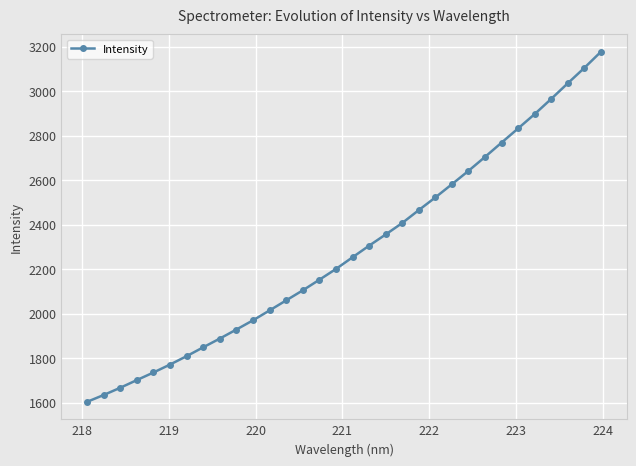

What is the smallest value displayed?

1603.4